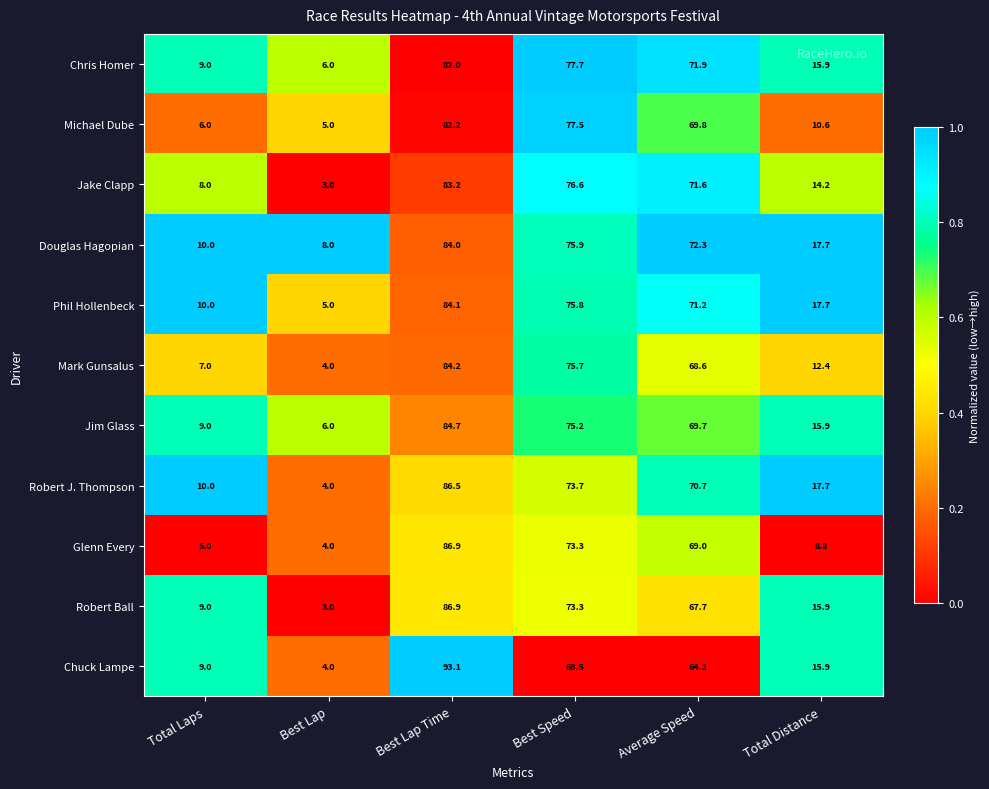

How many categories are shown in the chart?

6